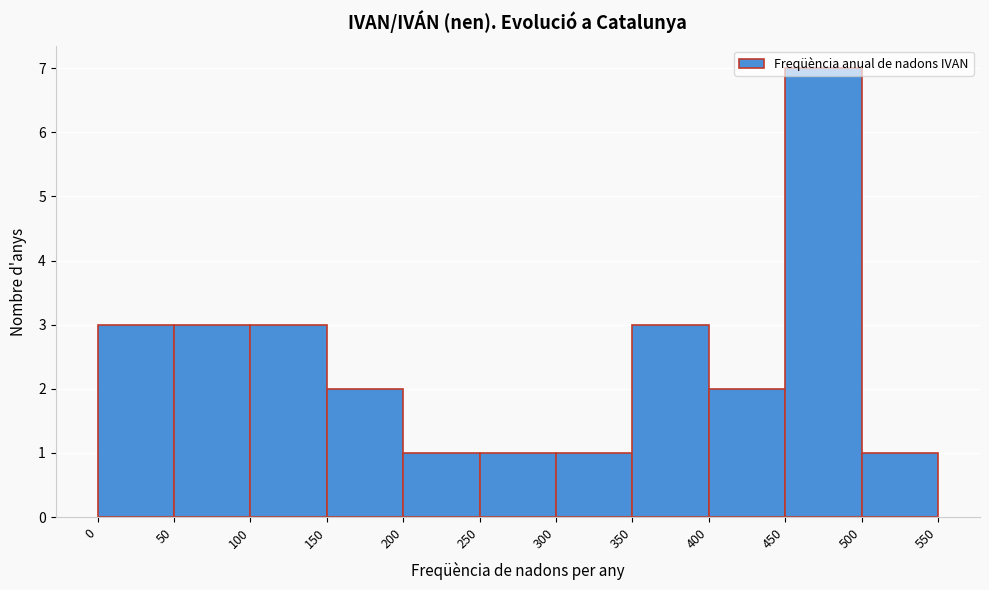

How tall is the bar that spans 400 to 450 on the x-axis? The values are not printed on the chart, so give them approximately, as read against the axis.

2